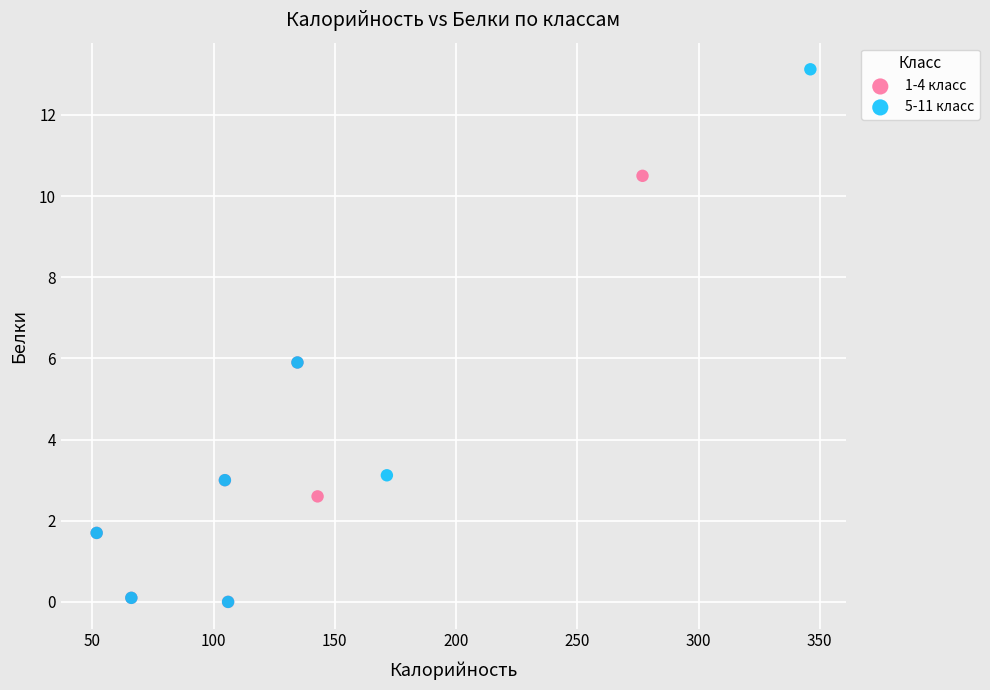

Which series contains the highest Y value?

5-11 класс